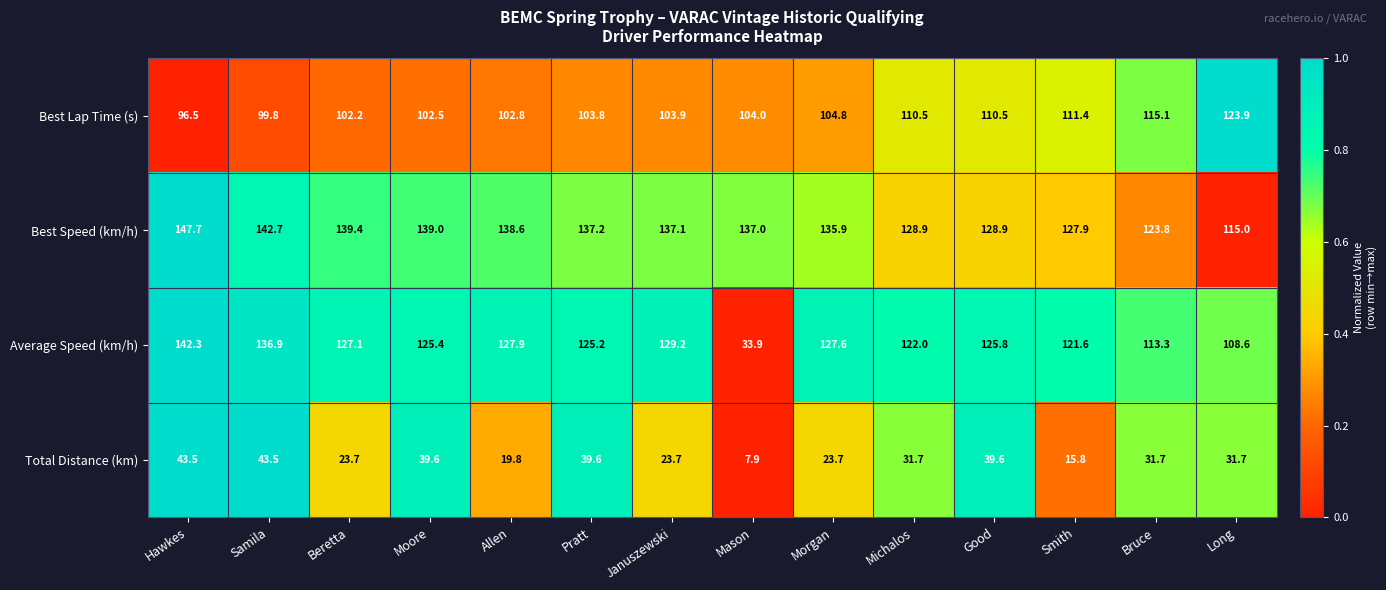

List the series in order of their peak value, highest first.

Best Speed (km/h), Average Speed (km/h), Best Lap Time (s), Total Distance (km)